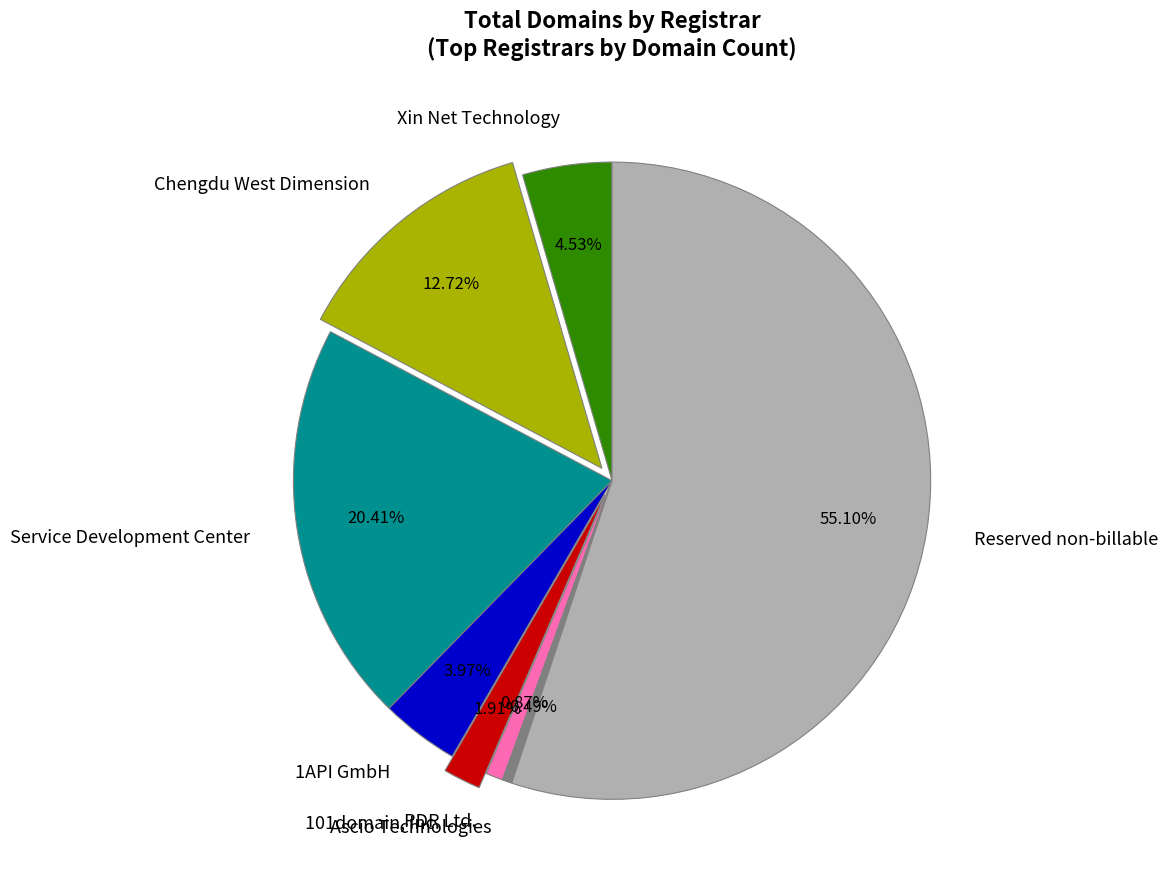

Which slice is the largest?

Reserved non-billable